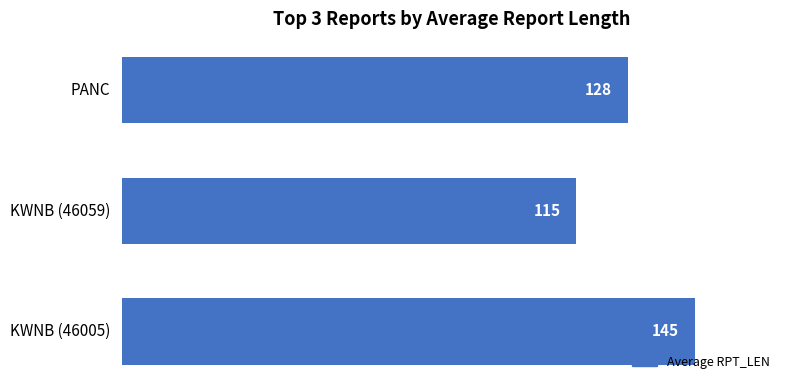

What is the average value?

129